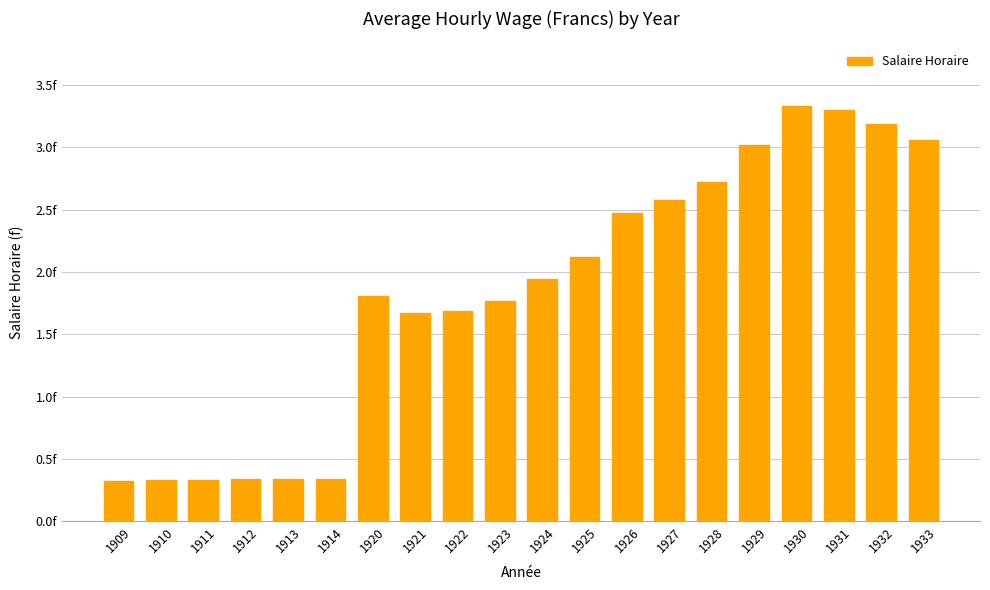

What is the value of the 2nd bar from the left?

0.3